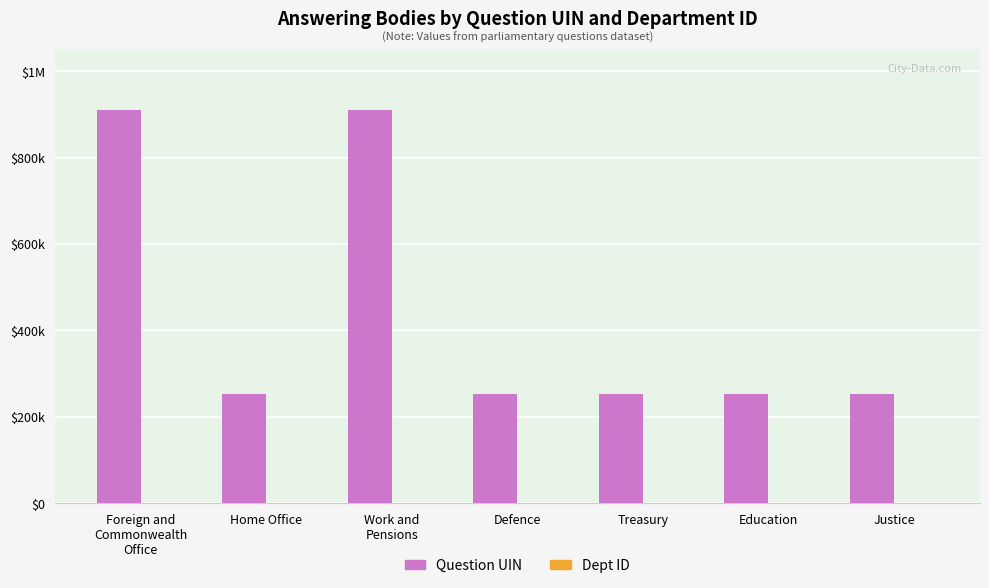

Are the bars horizontal?

No